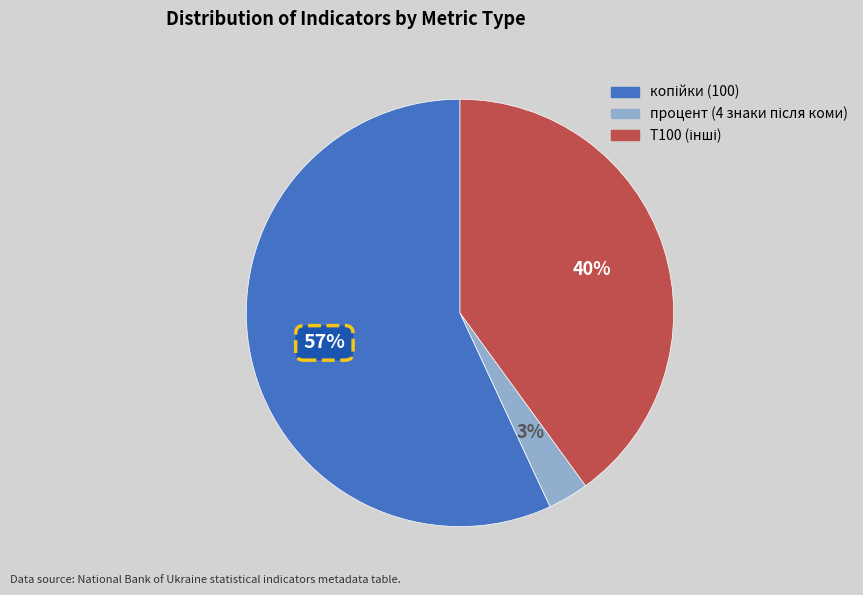

To the nearest percent, what is the average slice percentage?

33%